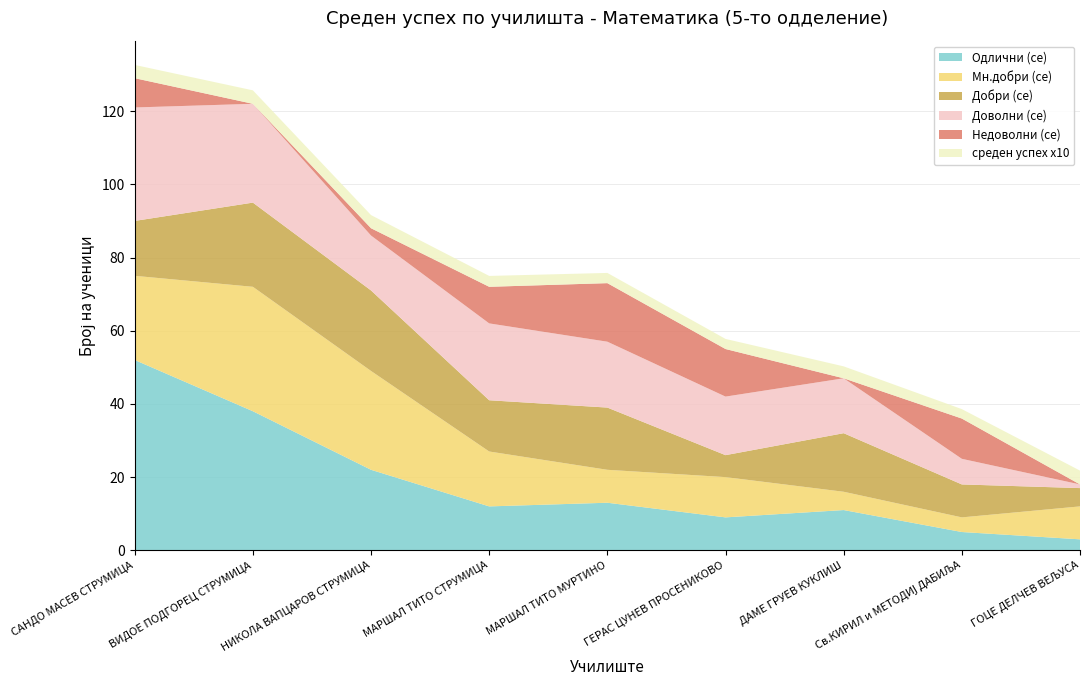

Reading left to right, transcribe all the data shown in this chart.

Одлични (се): 52.0	38.0	22.0	12.0	13.0	9.0	11.0	5.0	3.0
Мн.добри (се): 23.0	34.0	27.0	15.0	9.0	11.0	5.0	4.0	9.0
Добри (се): 15.0	23.0	22.0	14.0	17.0	6.0	16.0	9.0	5.0
Доволни (се): 31.0	27.0	15.0	21.0	18.0	16.0	15.0	7.0	1.0
Недоволни (се): 8.0	0.0	2.0	10.0	16.0	13.0	0.0	11.0	0.0
среден успех x10: 3.6	3.7	3.6	3.0	2.8	2.8	3.3	2.6	3.8